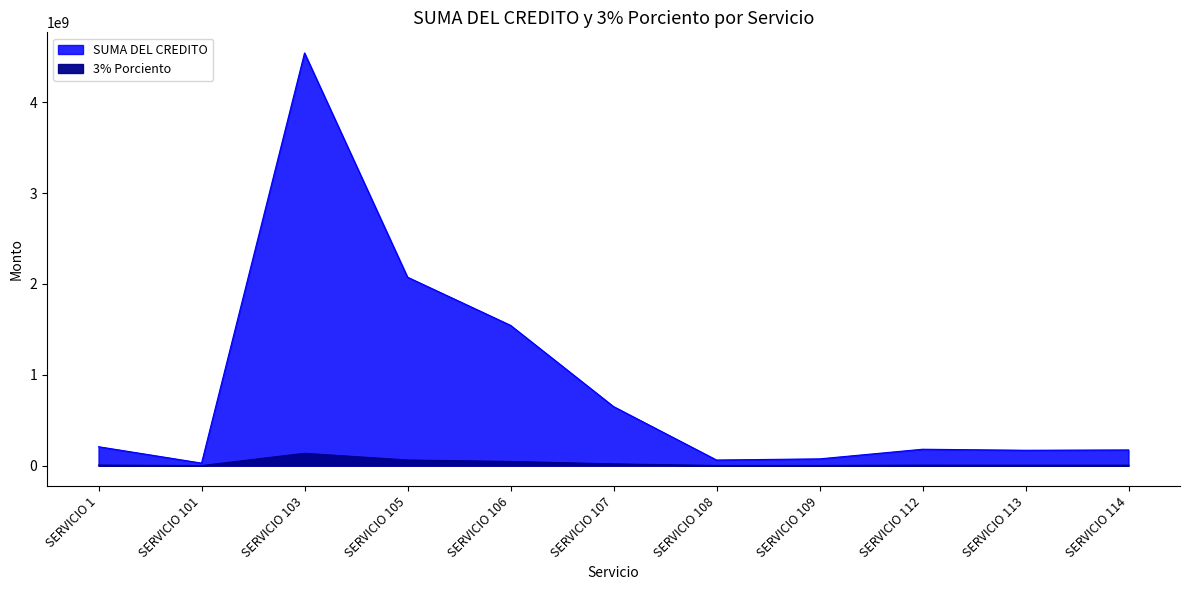

True or false: SUMA DEL CREDITO and 3% Porciento intersect in this chart.

False